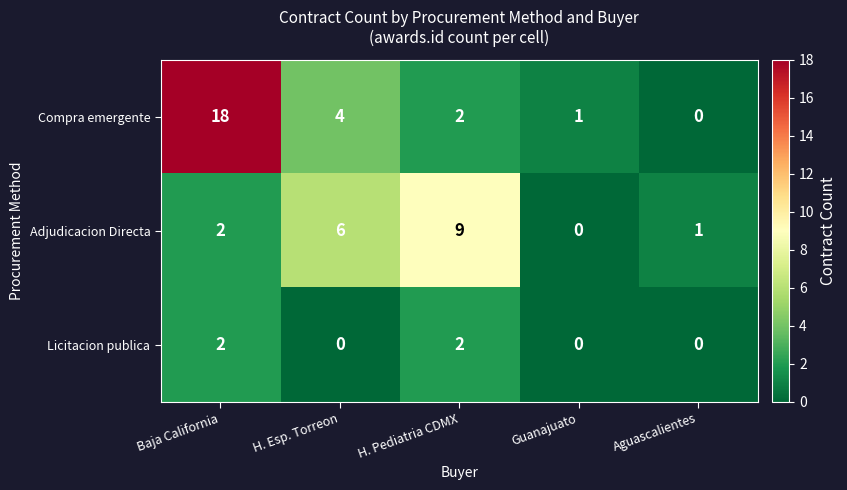

Which label corresponds to the largest value in the chart?

Baja California